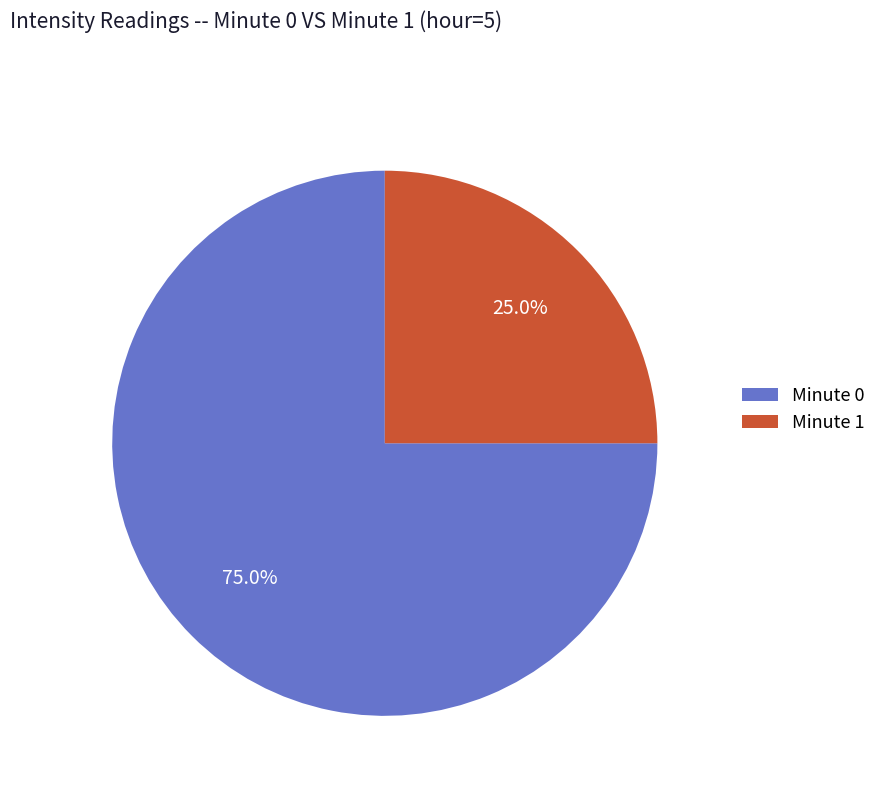

Which category has the smallest portion of the pie?

Minute 1